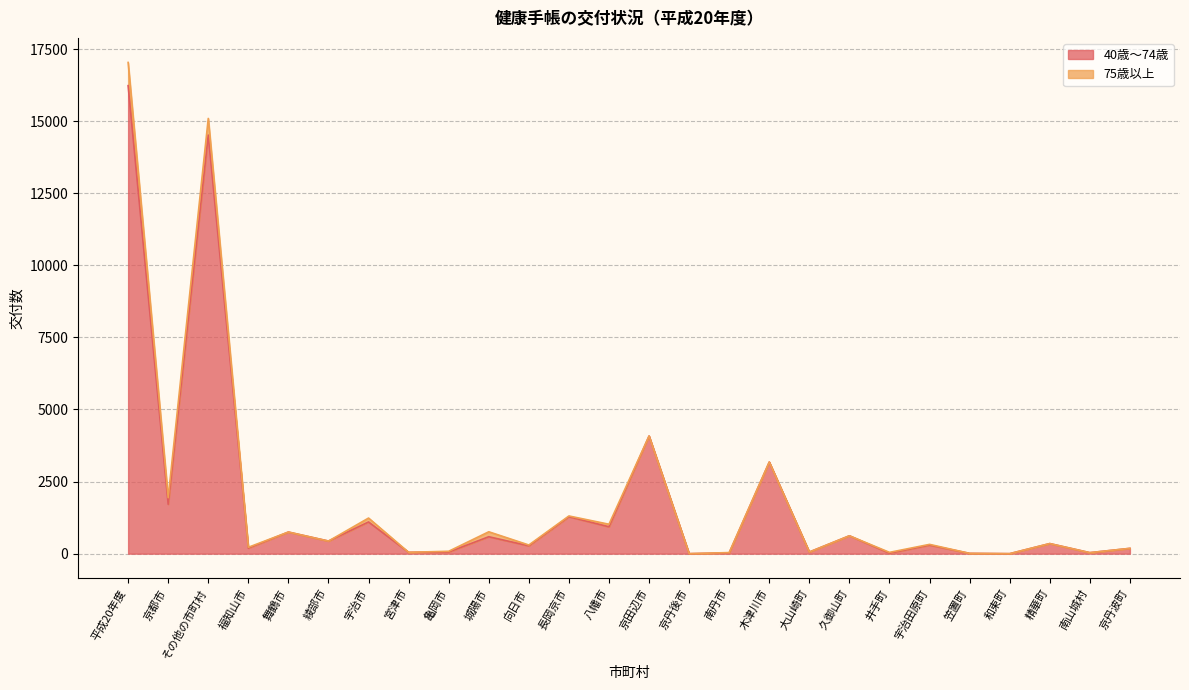

What is the sum of the values at 亀岡市 and 久御山町?

677